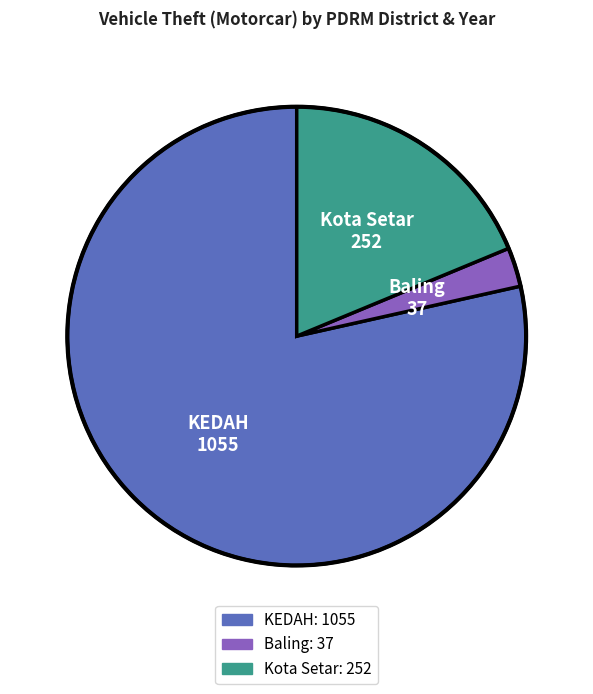

Is there any slice that represents more than half of the pie?

Yes